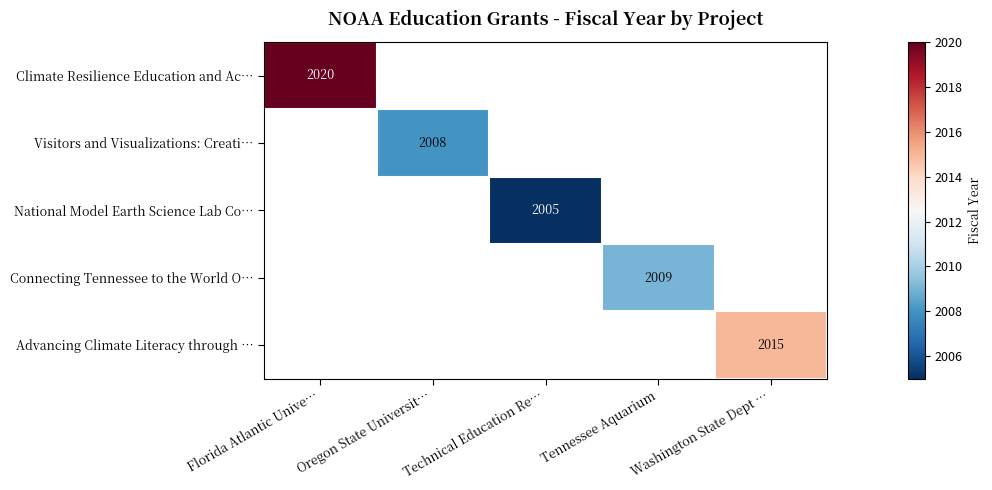

The National Model Earth Science Lab Co… series shows 2958 at Technical Education Re…. True or false?

False